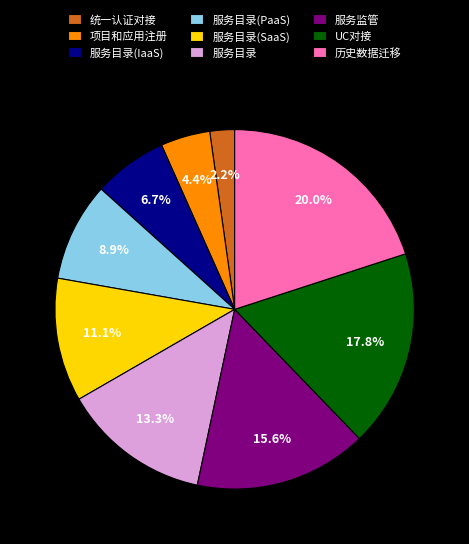

To the nearest percent, what is the difference between the 项目和应用注册 and 服务监管 slice percentages?

11%